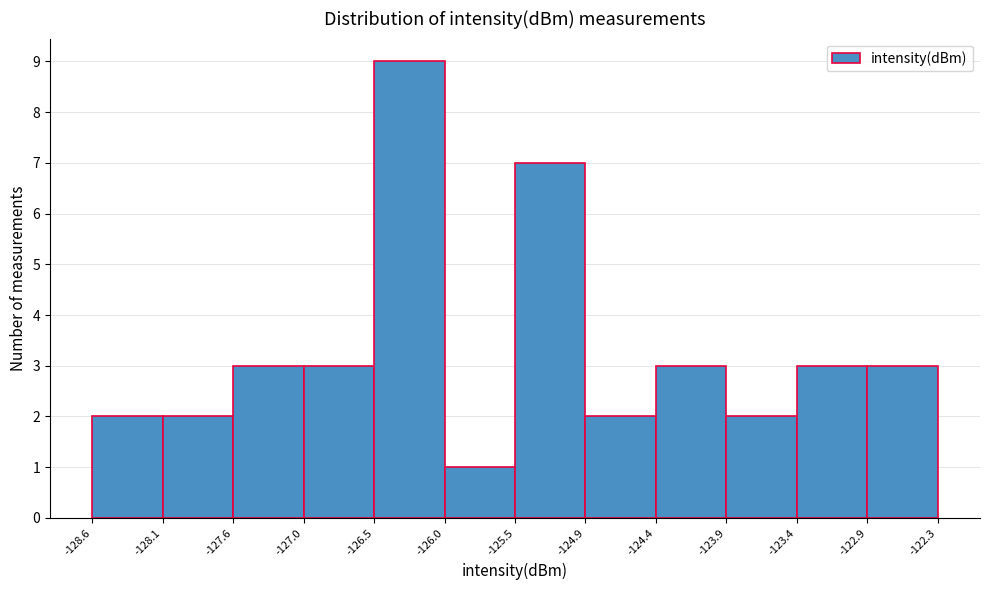

Over which range of the x-axis is the bar tallest?

-126.5 to -126.0